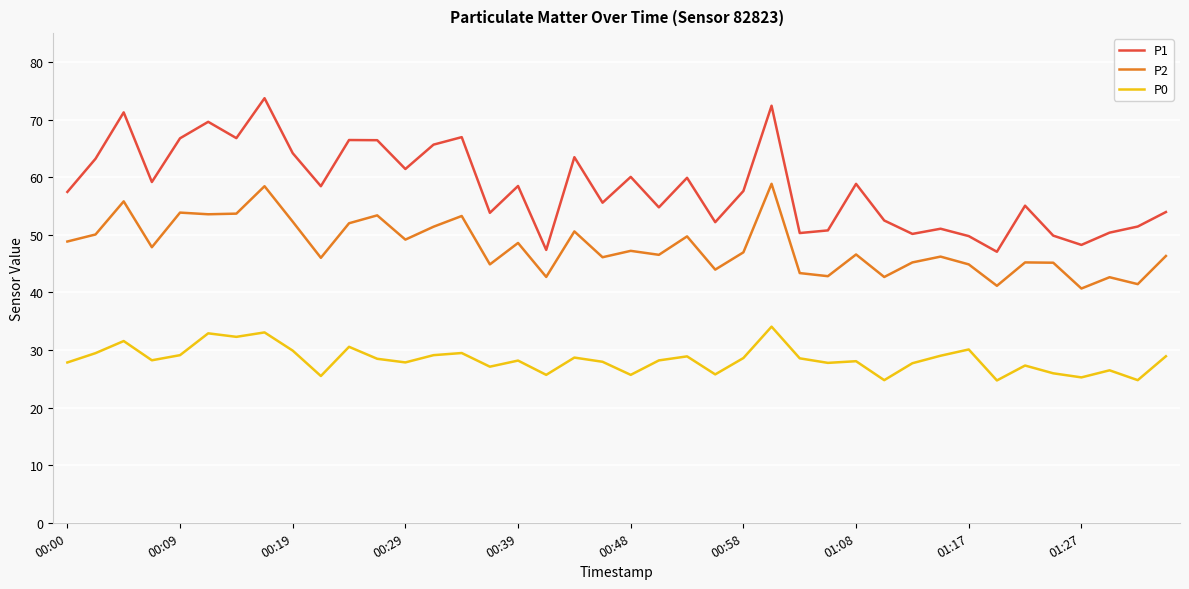

What is the difference between the maximum and minimum values in the P0 series?

9.3